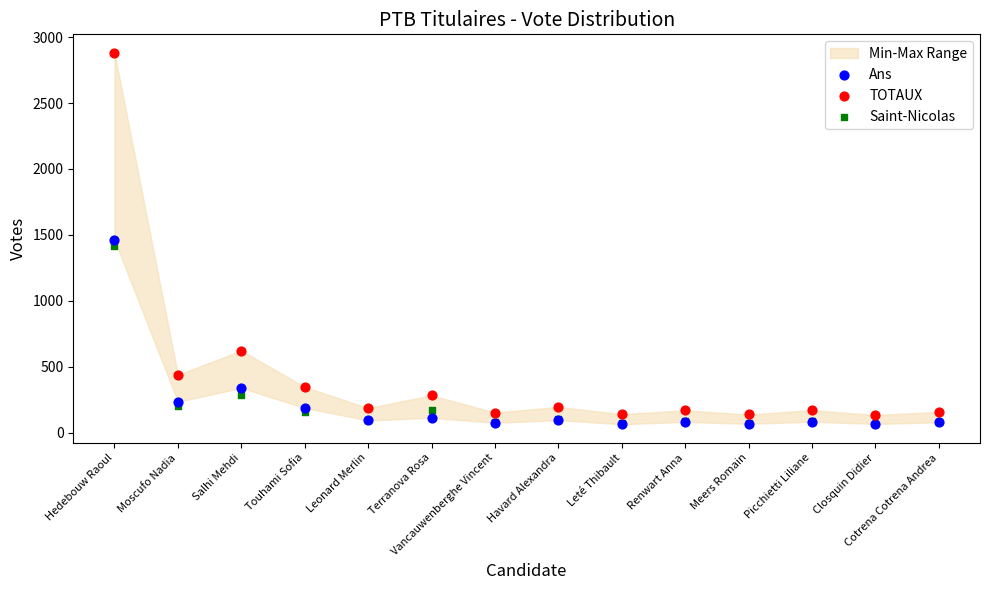

In the TOTAUX series, what Y value is closest to 1507?

623